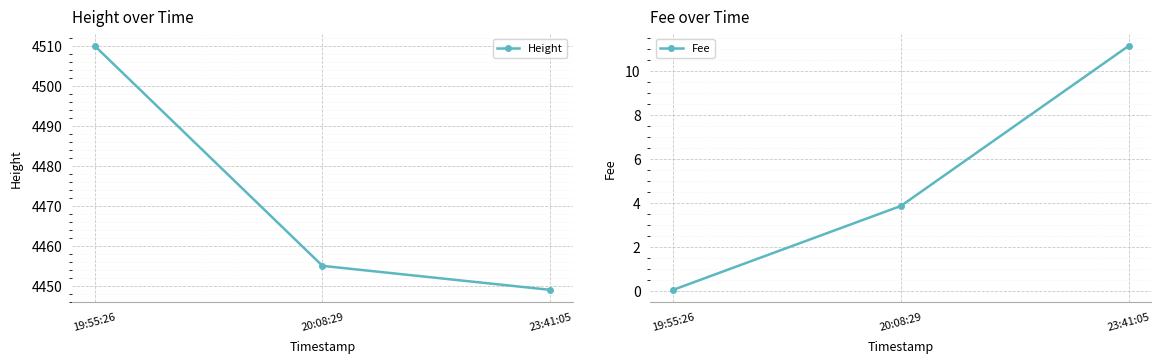

What is the label of the 1st point from the left?

19:55:26